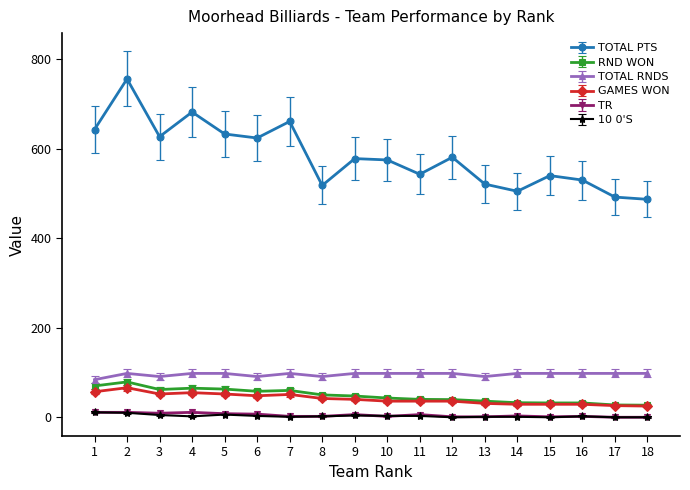

What is the sum of the 10 0'S values at 6 and 14?

4.0